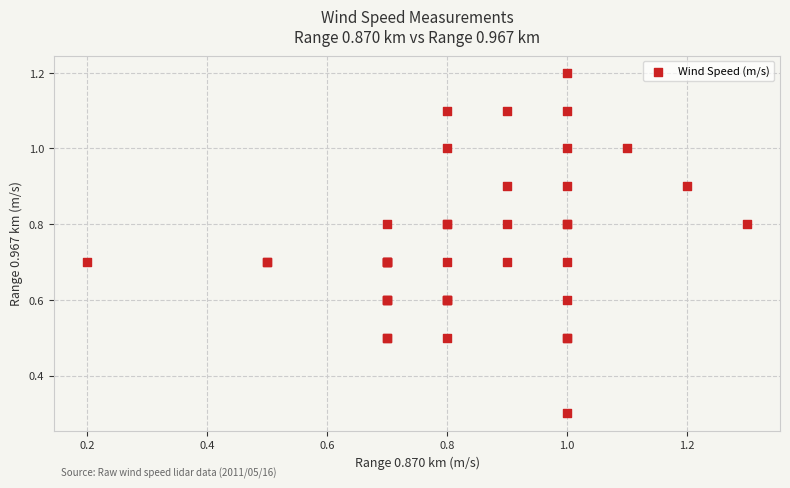

What Y value in the scatter plot is closest to 0?

0.3